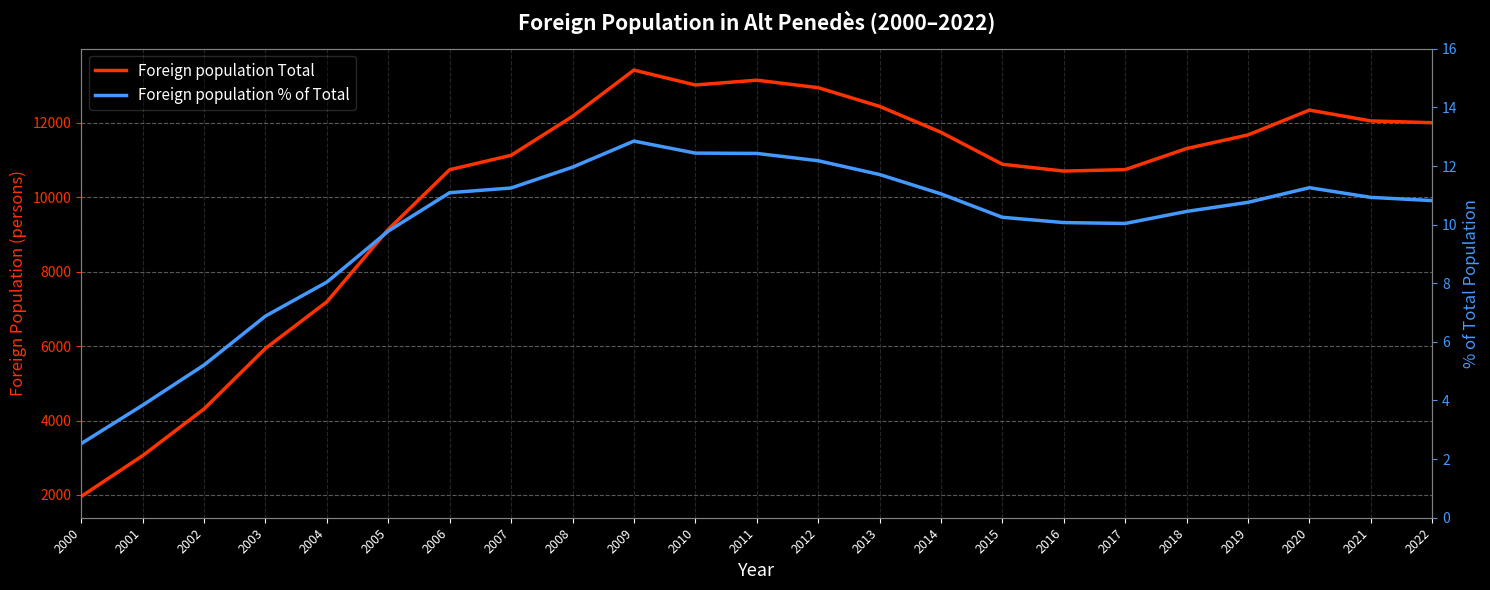

Rank the series by their maximum value, from highest to lowest.

Foreign population Total, Foreign population % of Total